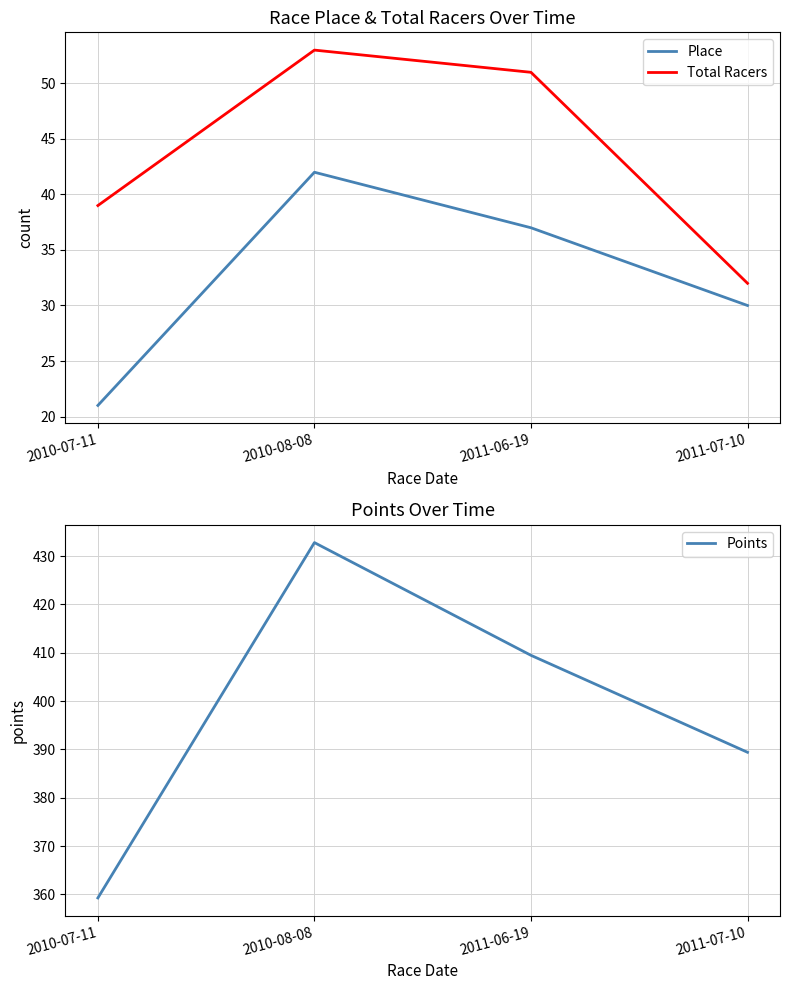

At which category is the sum across all series the highest?

2010-08-08